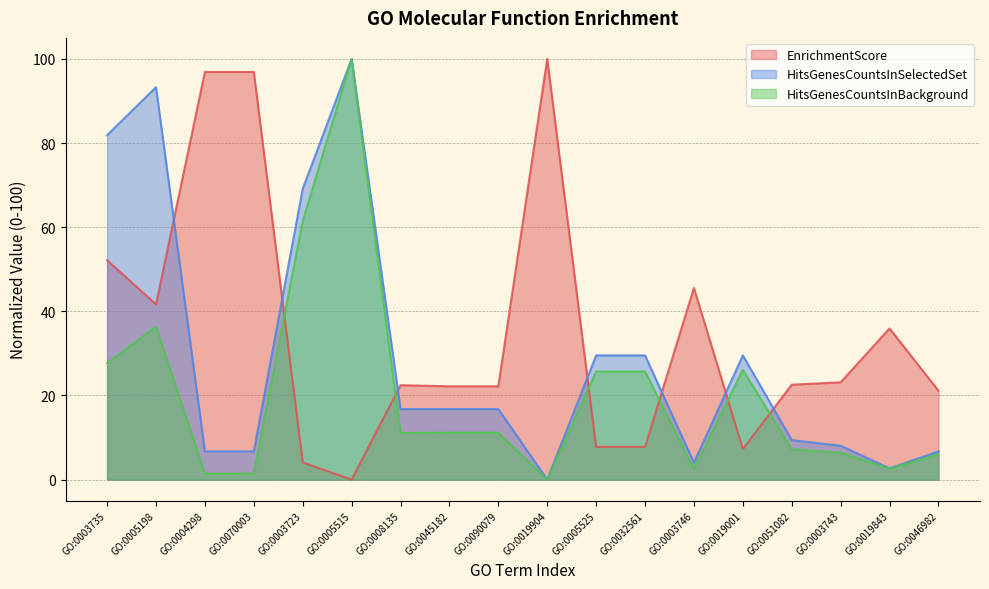

True or false: HitsGenesCountsInSelectedSet and EnrichmentScore cross at least once.

True